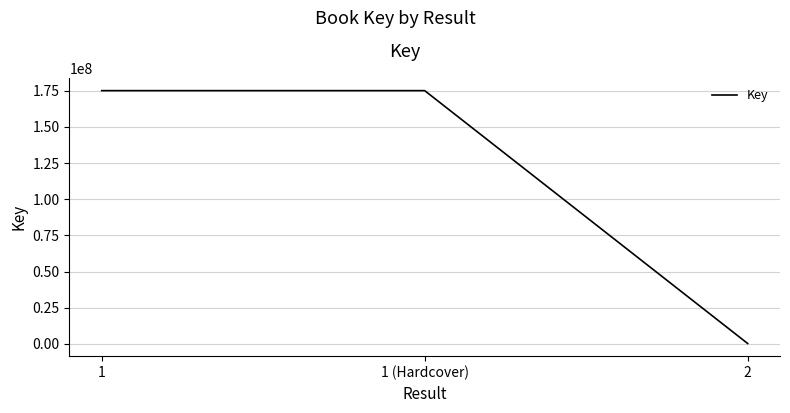

How many values are between 329383 and 175102984?

3